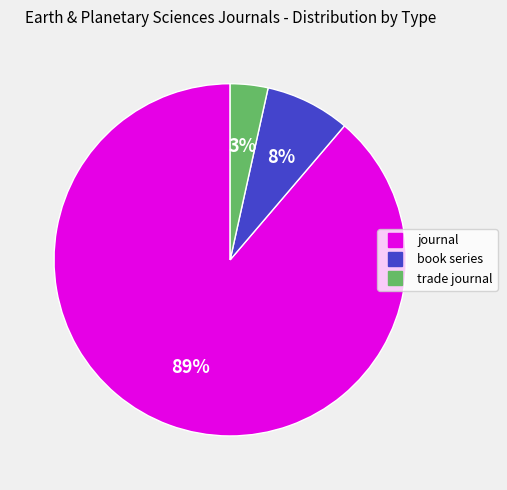

Which has a higher value, journal or book series?

journal